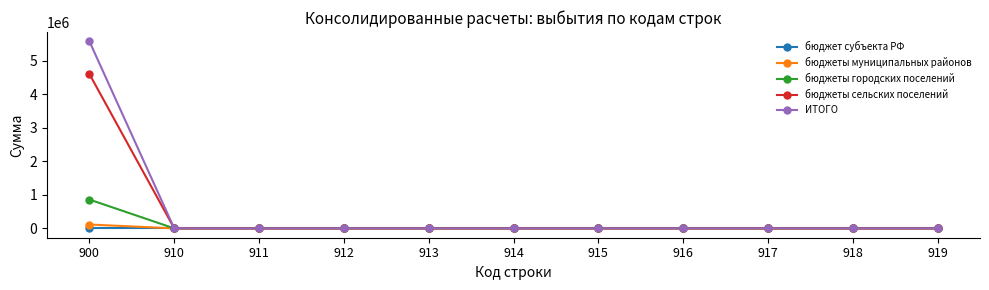

At how many categories does at least one series exceed 3559453?

1